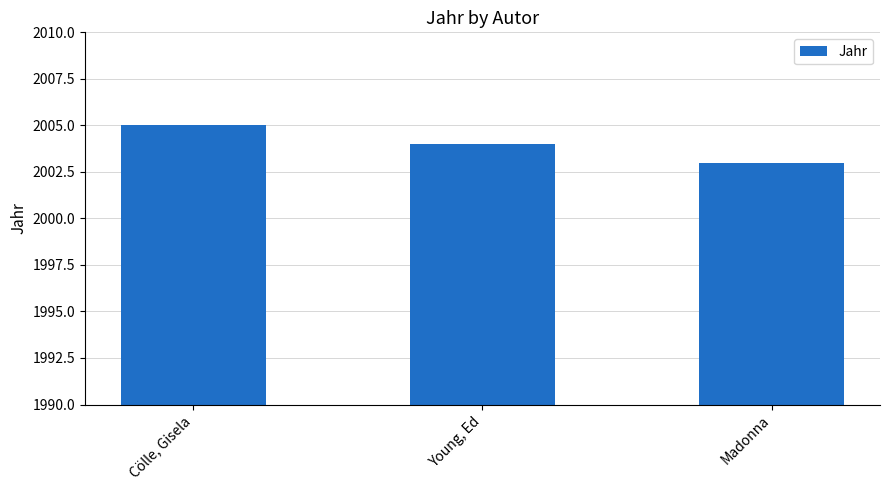

What is the label of the 2nd bar from the right?

Young, Ed